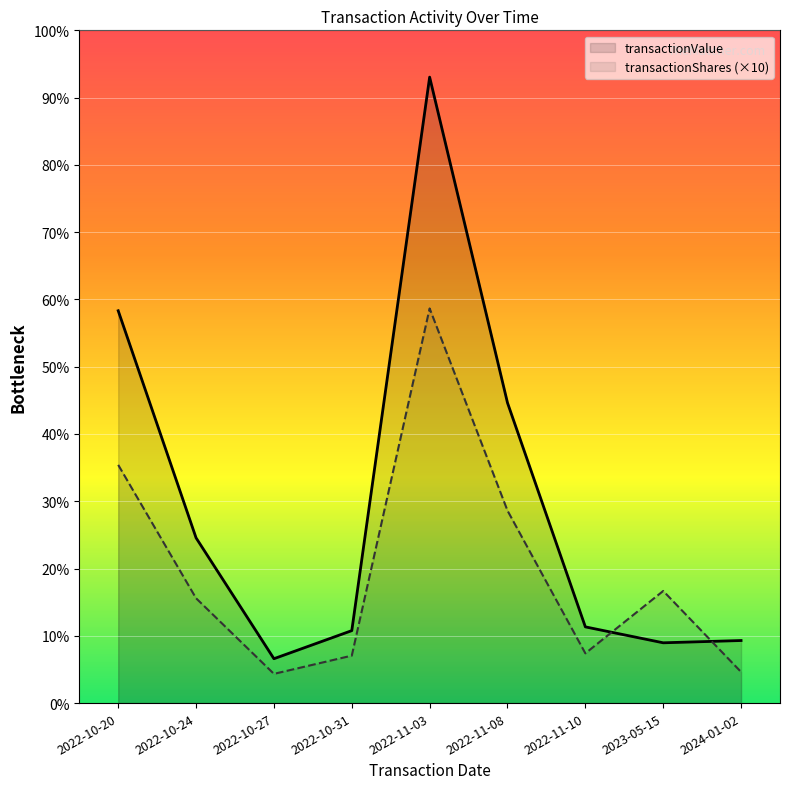

How many times do transactionValue and transactionShares cross each other?

2